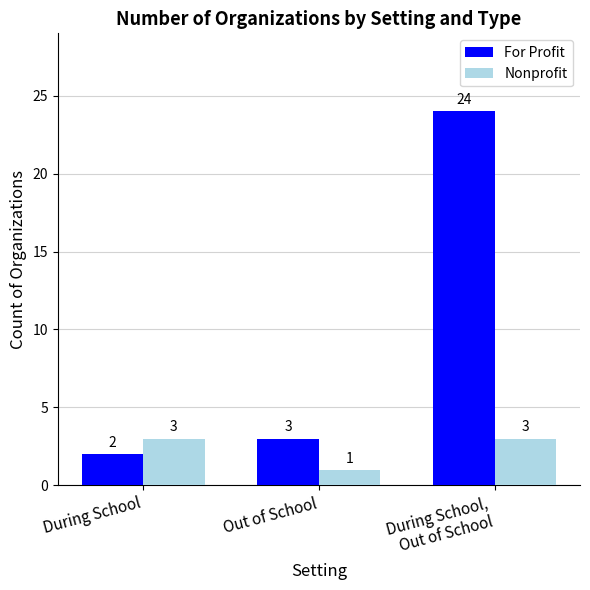

At how many categories does at least one series exceed 16?

1